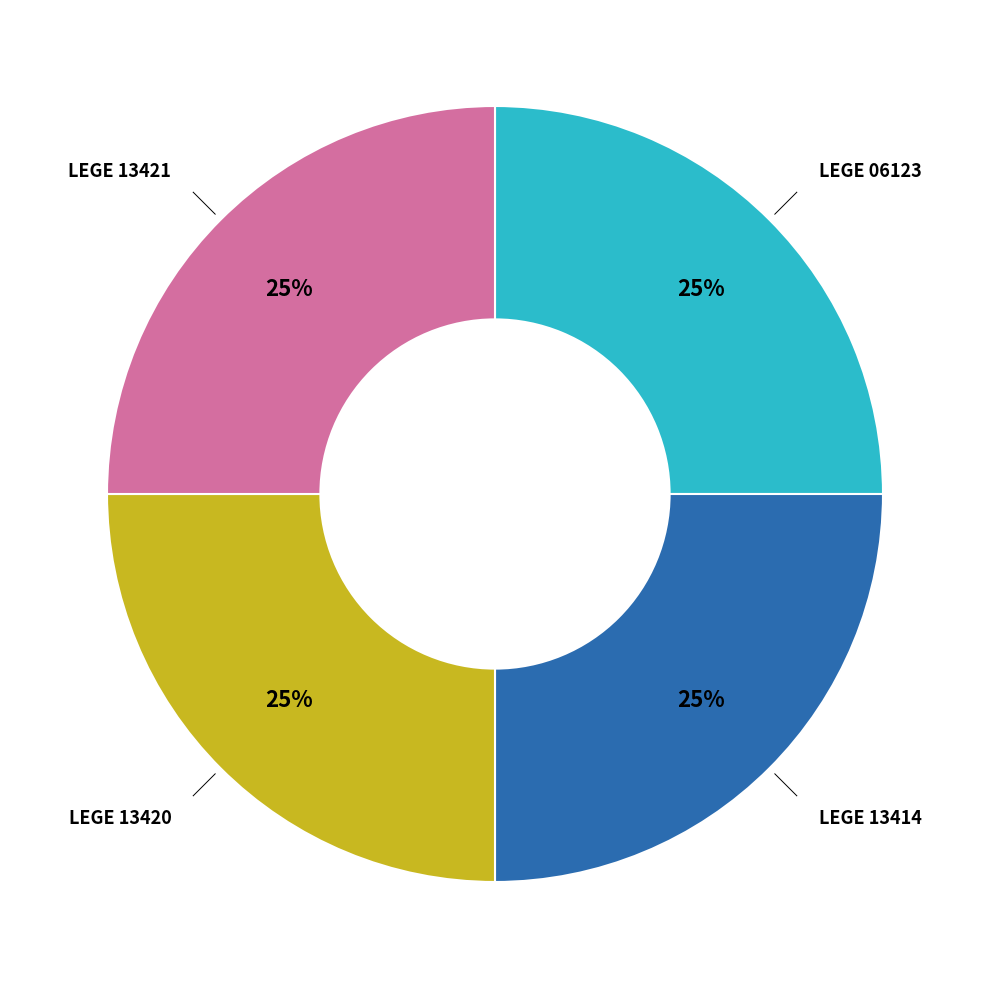

What is the ratio of the value at LEGE 13414 to the value at LEGE 13421?

1.0